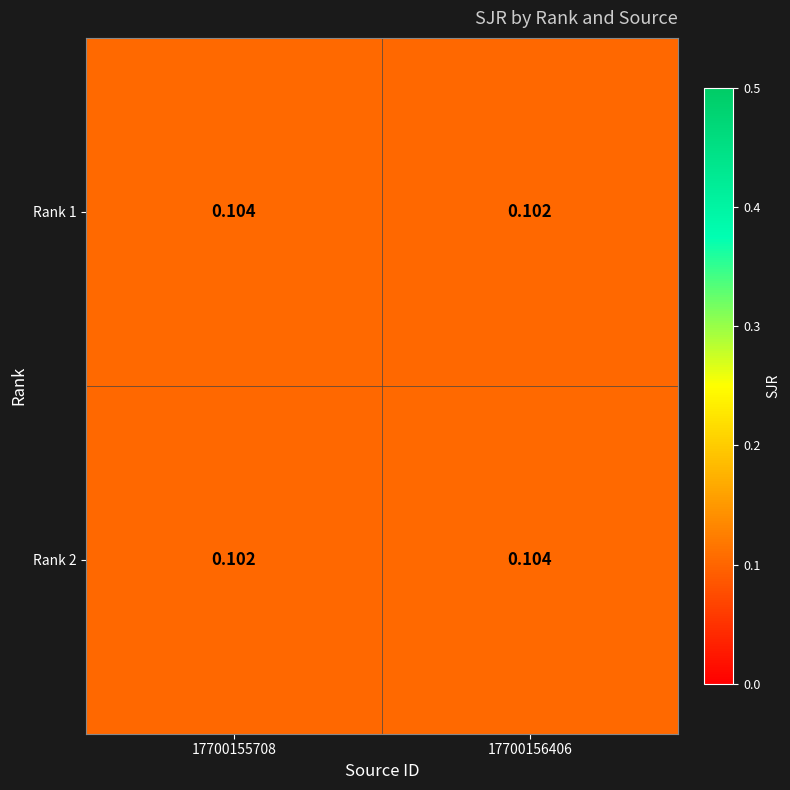

Is the value of Rank 2 at 17700155708 greater than the value of Rank 1 at 17700155708?

No